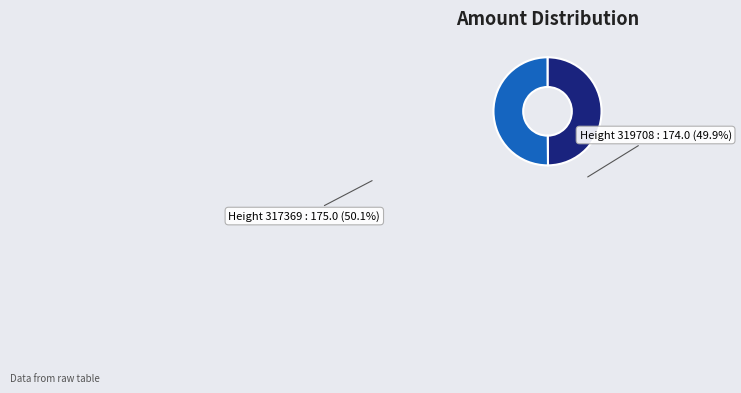

How many segments does this pie chart have?

2